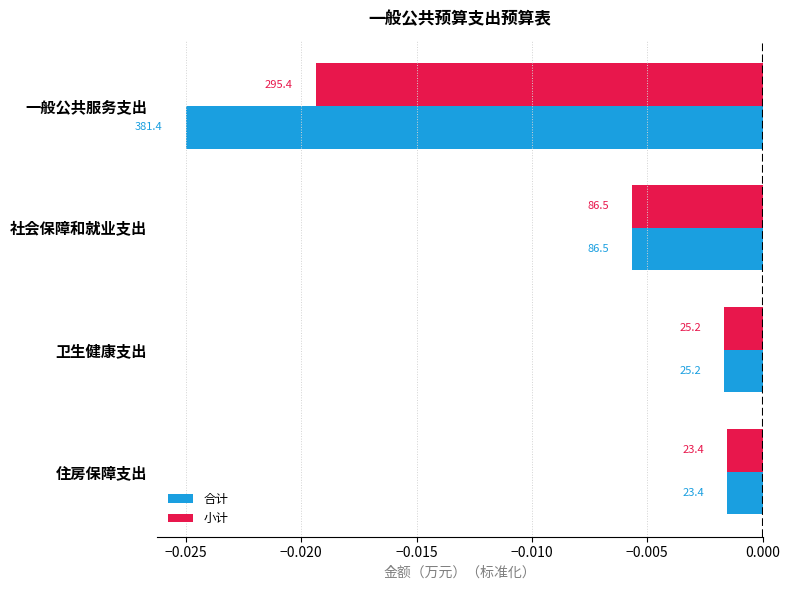

What are all the series names shown in the legend?

合计, 小计